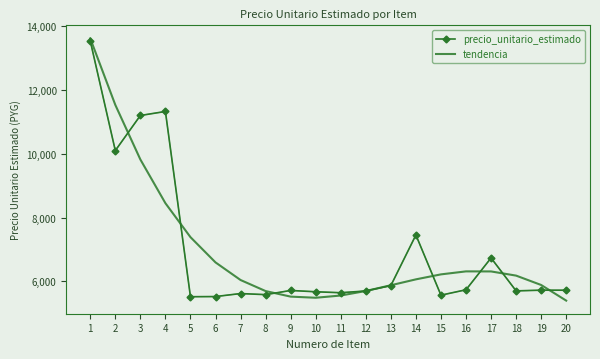

Where do tendencia and precio_unitario_estimado first cross each other?

2 and 3